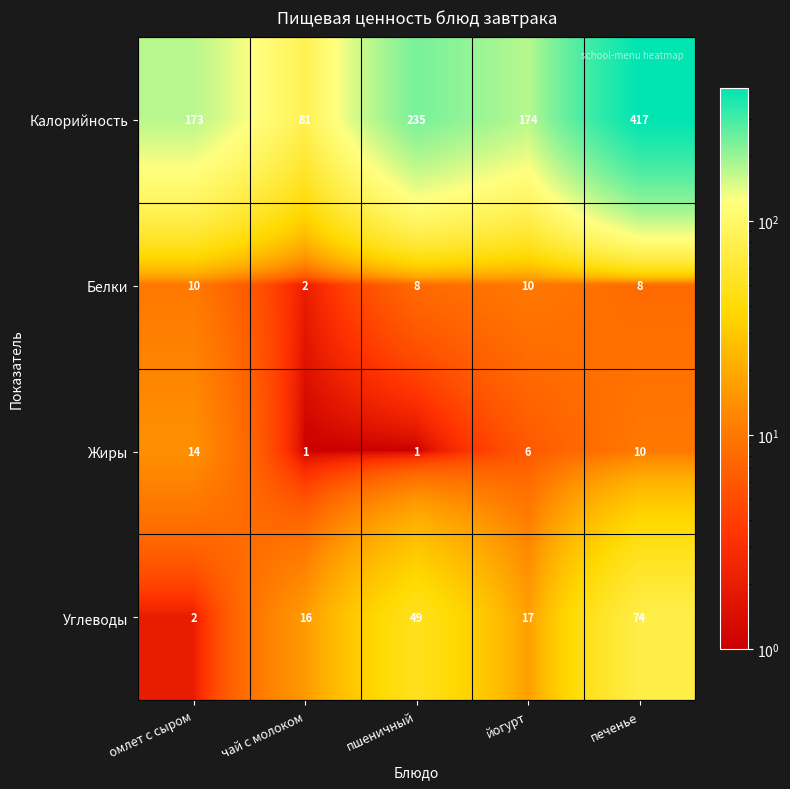

Reading left to right, extract all data points from this chart.

Калорийность: омлет с сыром=173	чай с молоком=81	пшеничный=235	йогурт=174	печенье=417
Белки: омлет с сыром=10	чай с молоком=2	пшеничный=8	йогурт=10	печенье=8
Жиры: омлет с сыром=14	чай с молоком=1	пшеничный=1	йогурт=6	печенье=10
Углеводы: омлет с сыром=2	чай с молоком=16	пшеничный=49	йогурт=17	печенье=74